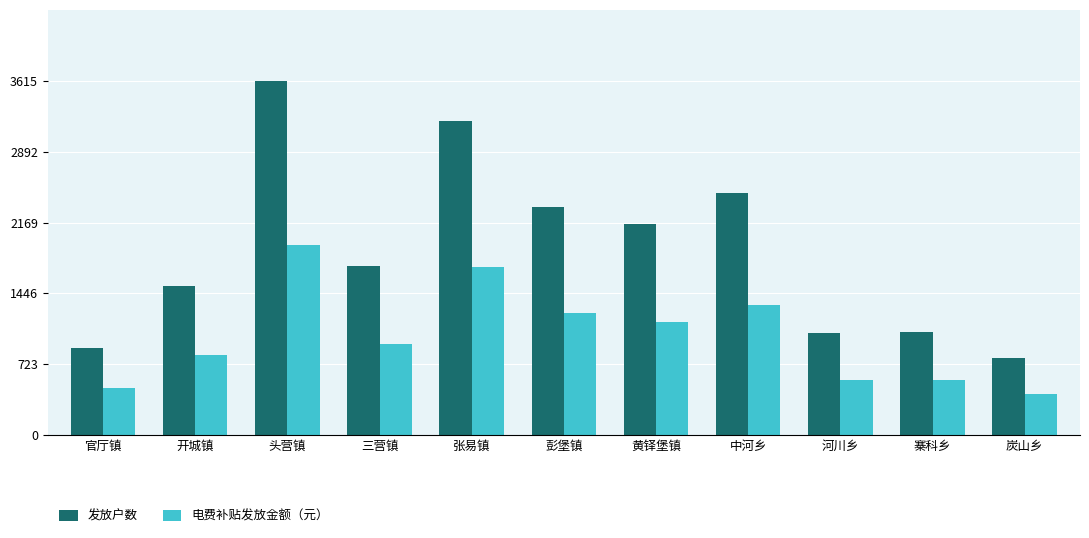

Which series has the largest range (max minus min)?

发放户数